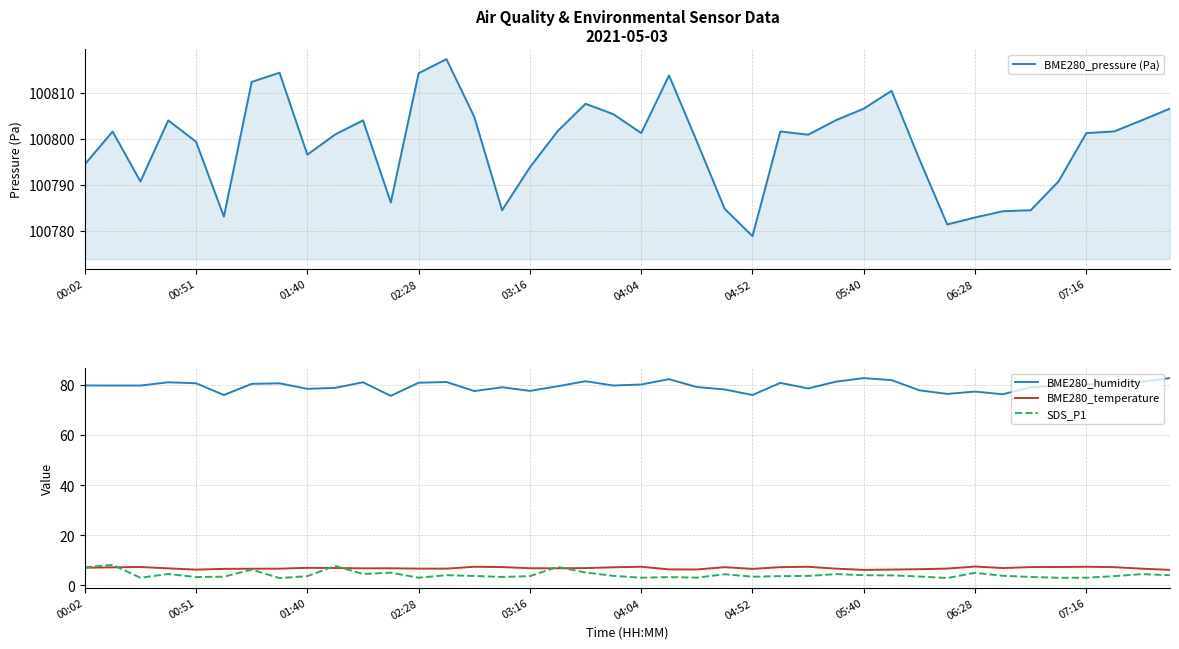

The BME280_humidity series shows 29.6 at 02:28. True or false?

False